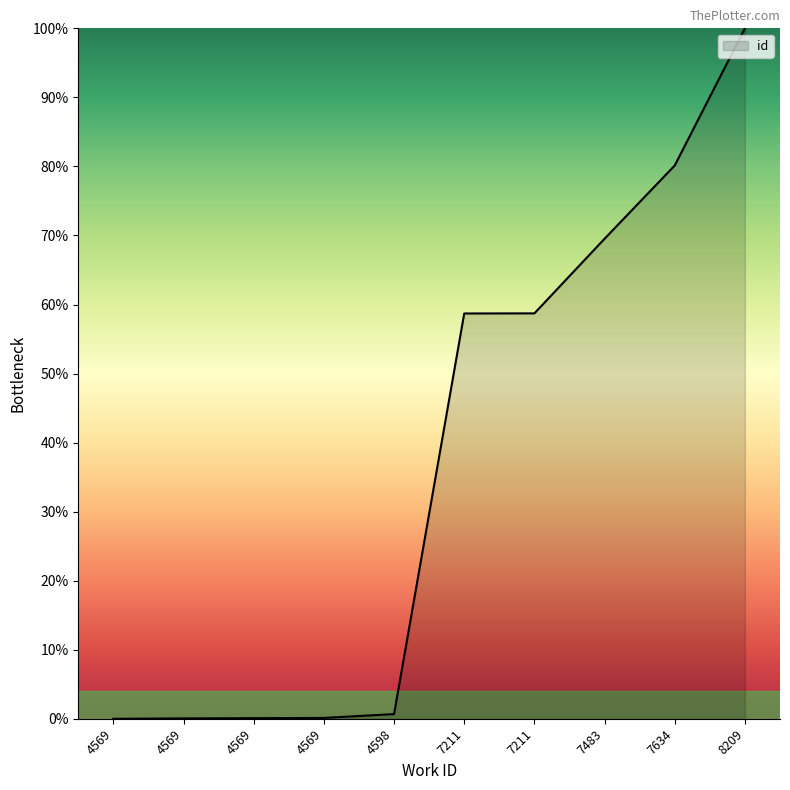

Reading left to right, list all the values displayed in this chart.

0.0	0.1	0.1	0.1	0.7	58.7	58.7	69.5	80.1	100.0